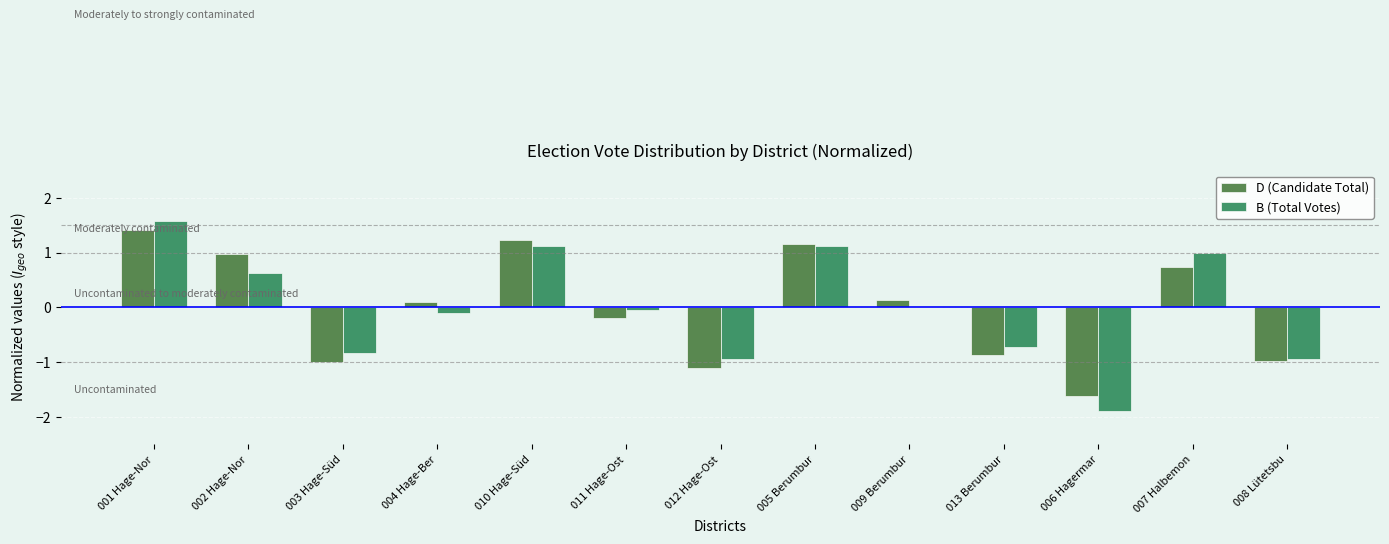

What is the total value across all series at 001 Hage-Nor?

3.0